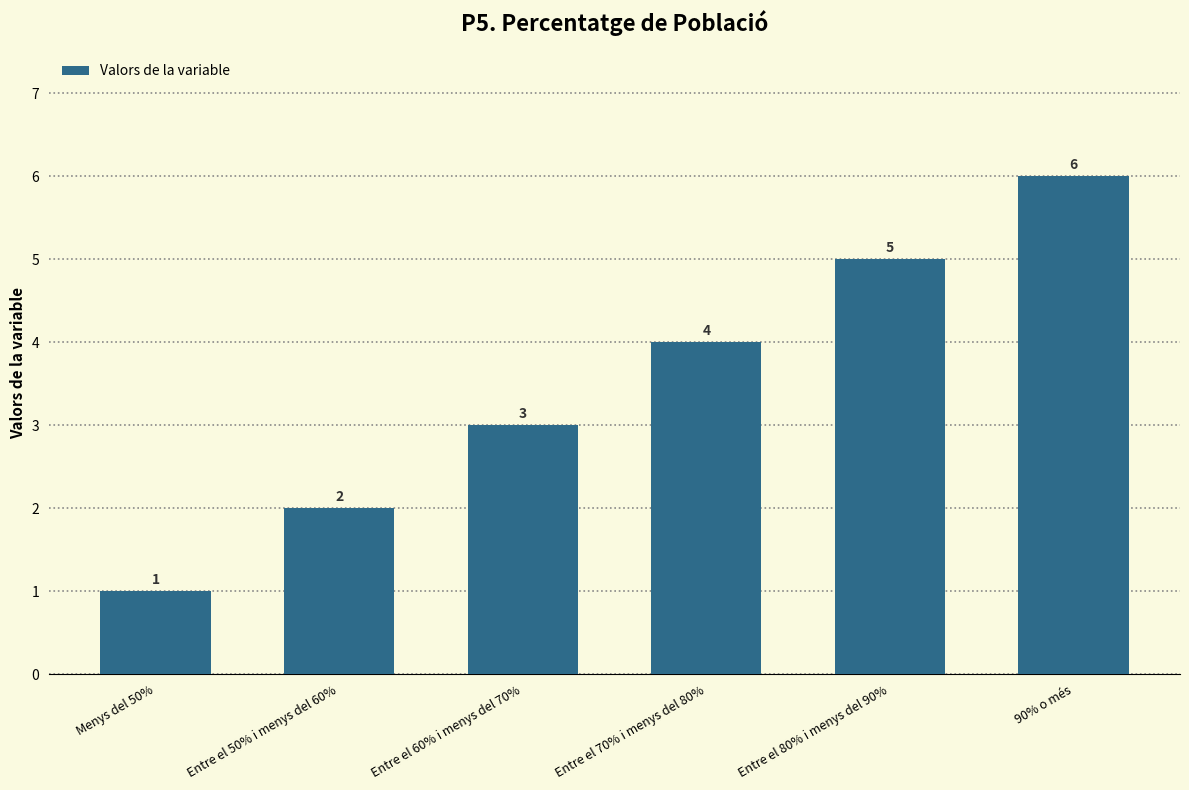

The value at 90% o més is 8. True or false?

False